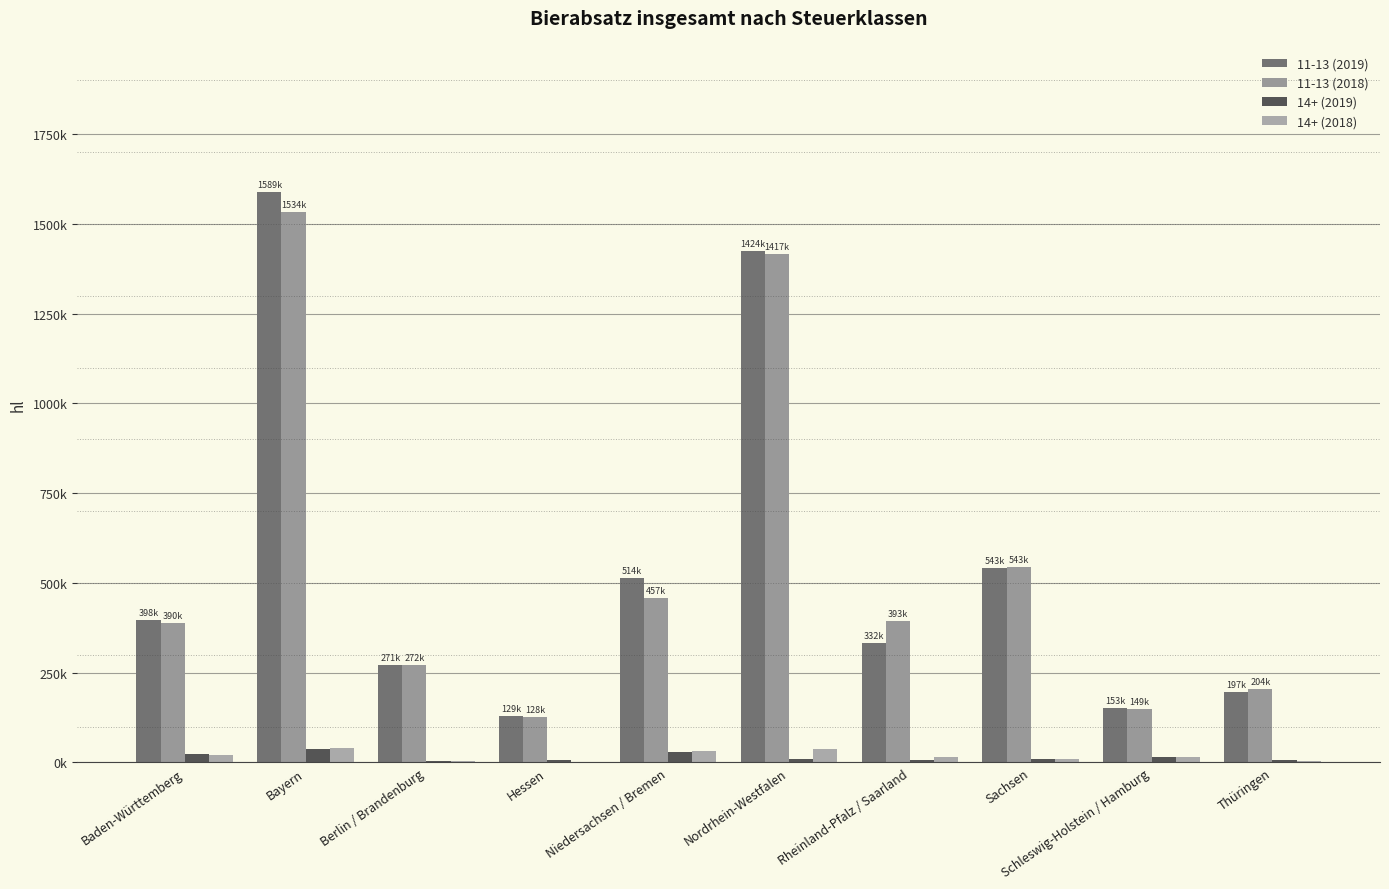

Where is 11-13 (2018) nearest to the value 831122?

Sachsen